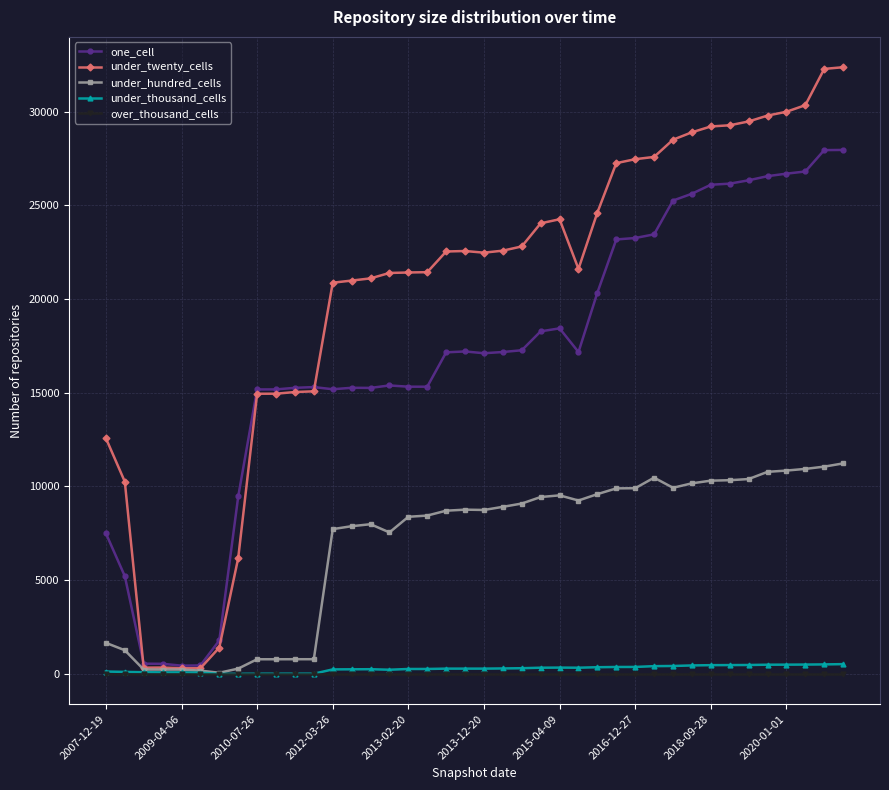

At how many categories does at least one series exceed 6639?

35